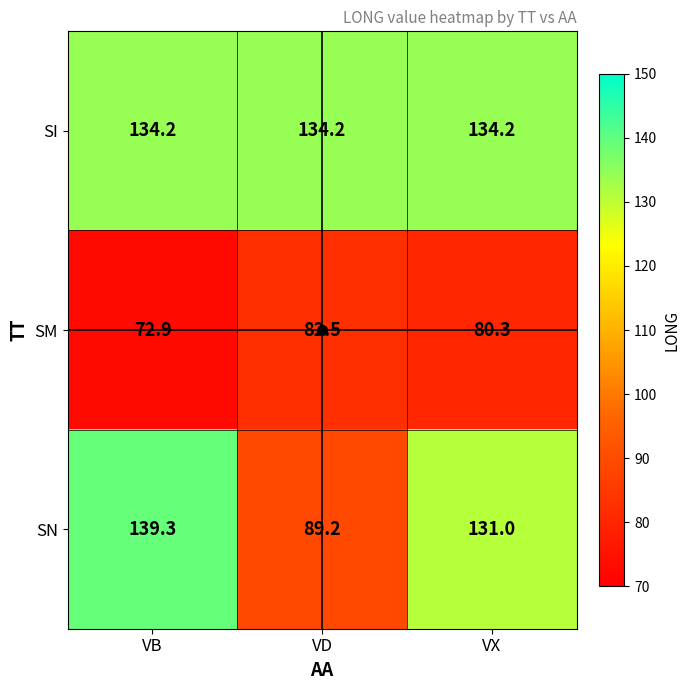

Which label corresponds to the smallest value in the chart?

VB